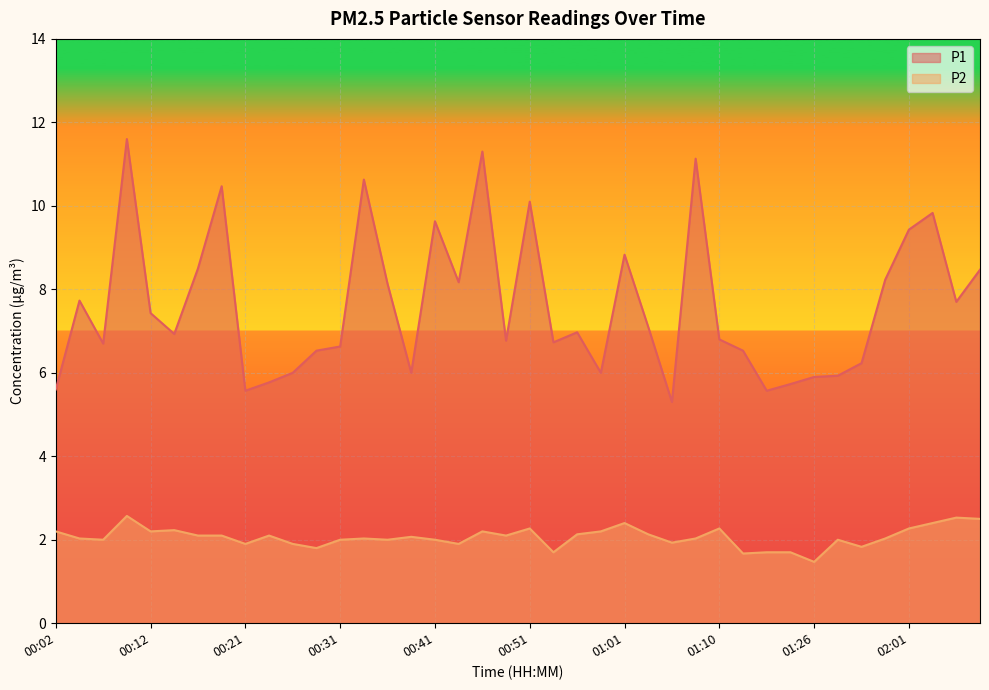

True or false: P1 and P2 cross at least once.

False